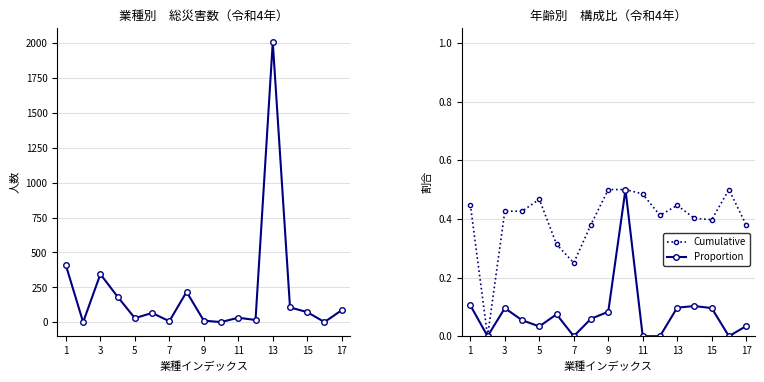

In 総数, how many points are higher than both neighbors (excluding endpoints)?

5